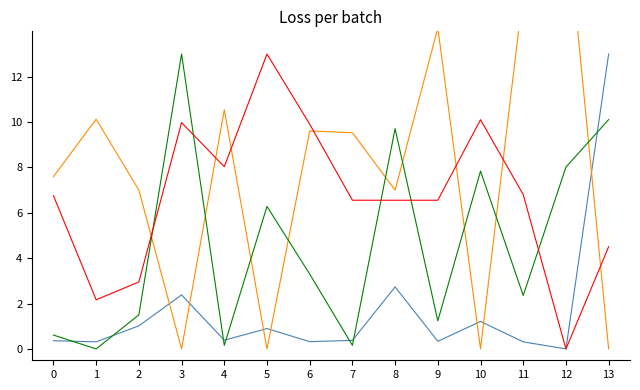

How many data points in transactionPricePerShare are above 9?

7